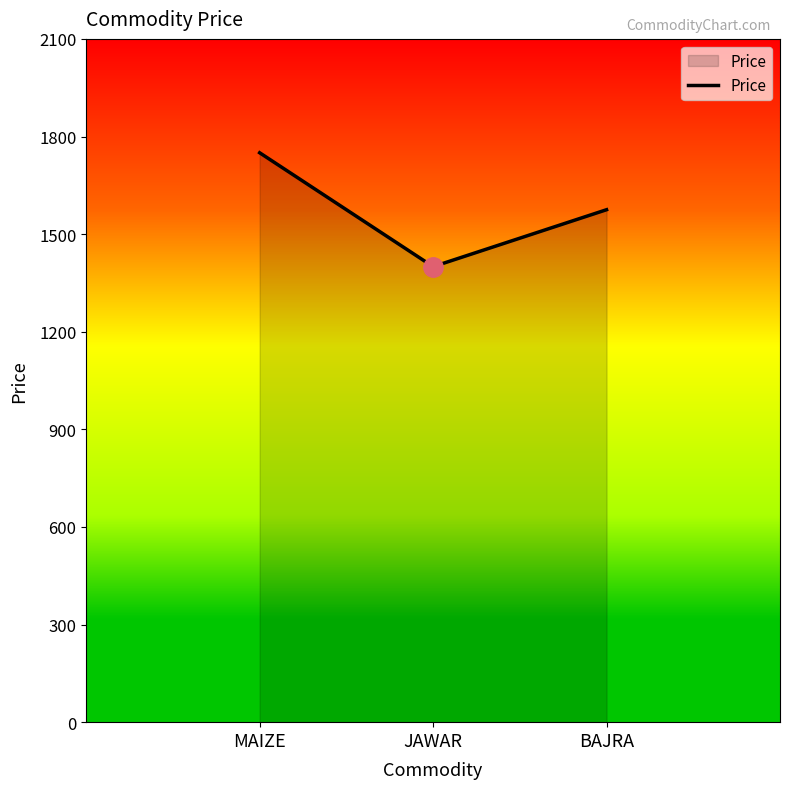

Reading right to left, transcribe all the data shown in this chart.

1575	1400	1750